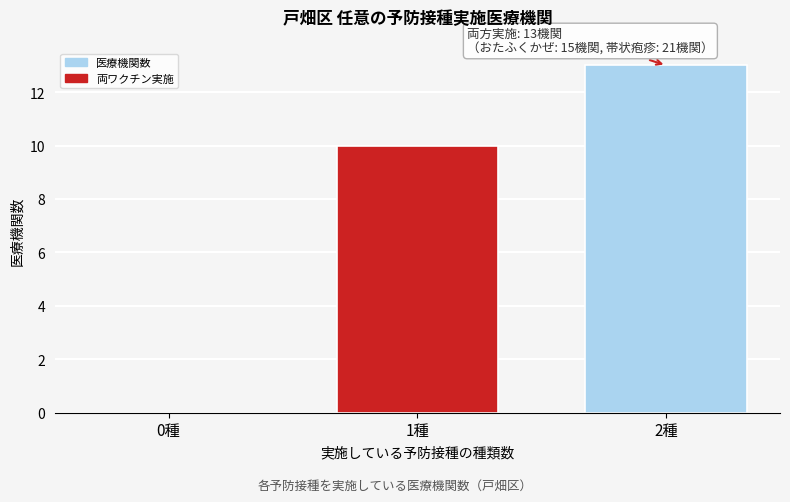

Reading right to left, transcribe all the data shown in this chart.

2種=13	1種=10	0種=0